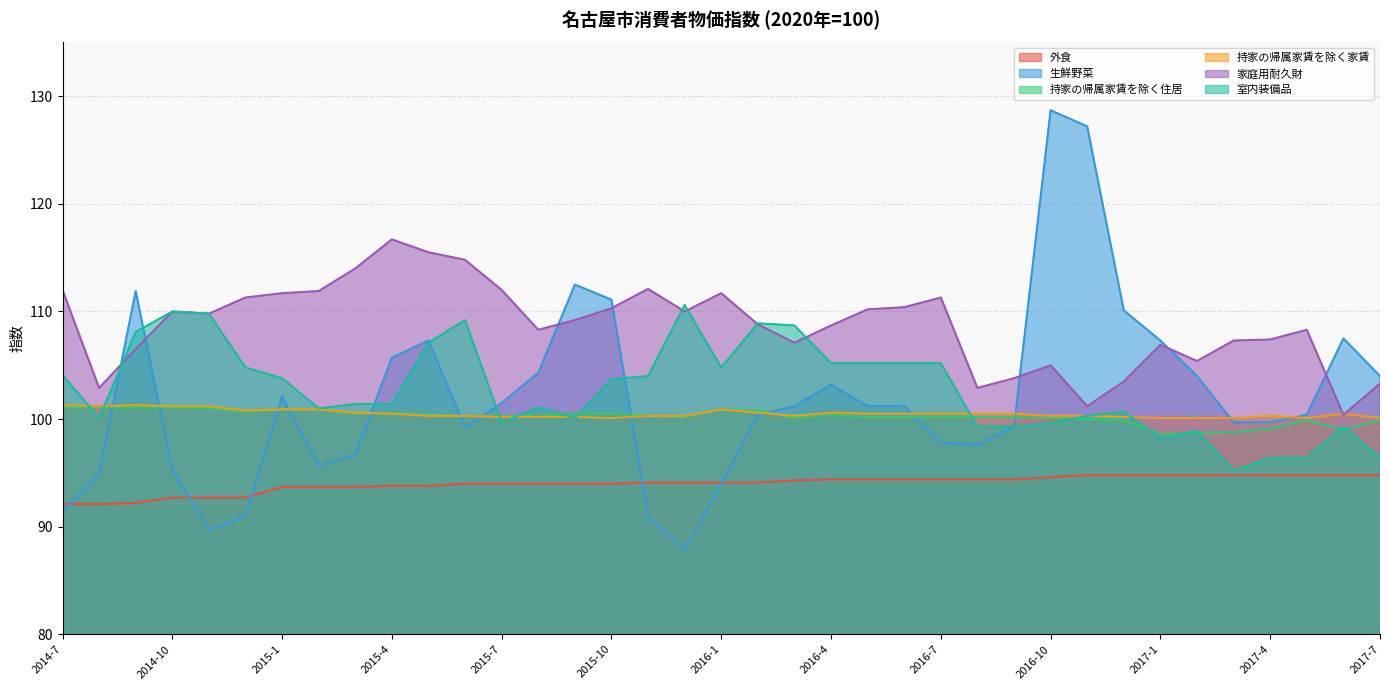

Between which two adjacent categories do 室内装備品 and 家庭用耐久財 first intersect?

2014-8 and 2014-9